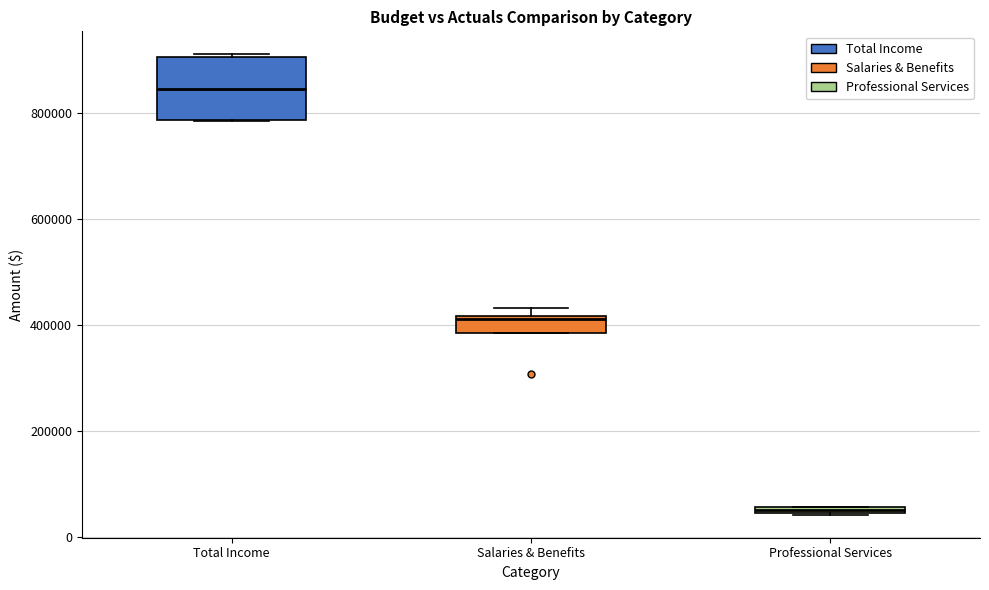

Where is the upper edge of the box for Salaries & Benefits on the y-axis? The values are not printed on the chart, so give them approximately, as read against the axis.

420000